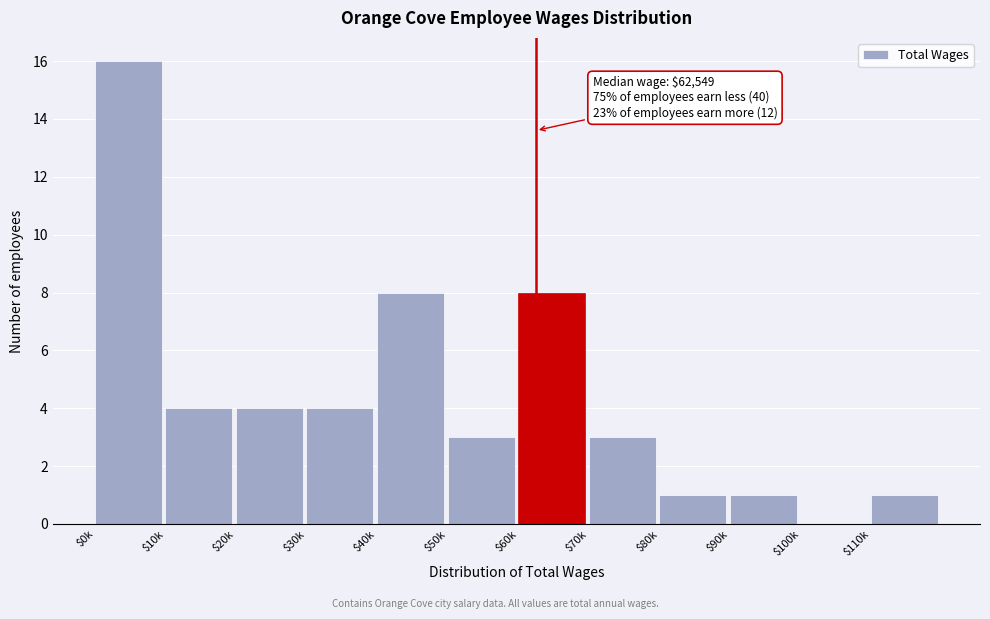

Which label corresponds to the largest value in the chart?

$0k